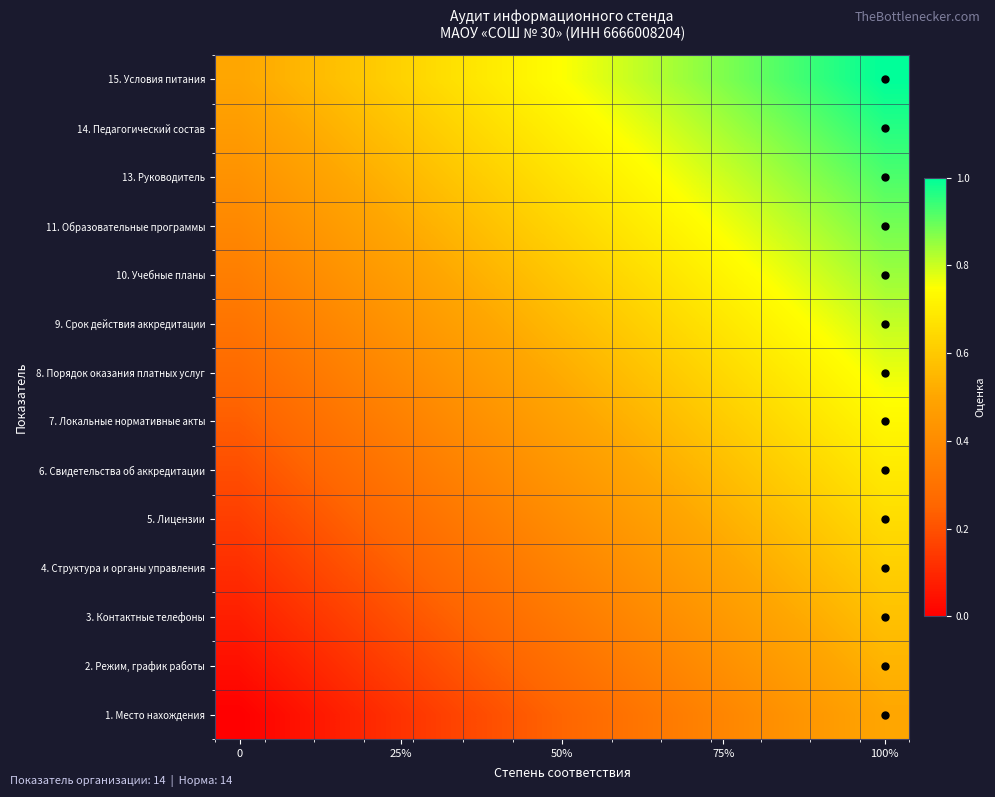

Reading left to right, what are all the values shown in this chart?

15. Условия питания: 0.5	0.5	0.6	0.6	0.7	0.7	0.7	0.8	0.8	0.8	0.9	0.9	1.0	1.0
14. Педагогический состав: 0.5	0.5	0.5	0.6	0.6	0.7	0.7	0.7	0.8	0.8	0.8	0.9	0.9	1.0
13. Руководитель: 0.4	0.5	0.5	0.5	0.6	0.6	0.7	0.7	0.7	0.8	0.8	0.8	0.9	0.9
11. Образовательные программы: 0.4	0.4	0.5	0.5	0.5	0.6	0.6	0.7	0.7	0.7	0.8	0.8	0.8	0.9
10. Учебные планы: 0.3	0.4	0.4	0.5	0.5	0.5	0.6	0.6	0.7	0.7	0.7	0.8	0.8	0.8
9. Срок действия аккредитации: 0.3	0.3	0.4	0.4	0.5	0.5	0.5	0.6	0.6	0.7	0.7	0.7	0.8	0.8
8. Порядок оказания платных услуг: 0.3	0.3	0.3	0.4	0.4	0.5	0.5	0.5	0.6	0.6	0.7	0.7	0.7	0.8
7. Локальные нормативные акты: 0.2	0.3	0.3	0.3	0.4	0.4	0.5	0.5	0.5	0.6	0.6	0.7	0.7	0.7
6. Свидетельства об аккредитации: 0.2	0.2	0.3	0.3	0.3	0.4	0.4	0.5	0.5	0.5	0.6	0.6	0.7	0.7
5. Лицензии: 0.2	0.2	0.2	0.3	0.3	0.3	0.4	0.4	0.5	0.5	0.5	0.6	0.6	0.7
4. Структура и органы управления: 0.1	0.2	0.2	0.2	0.3	0.3	0.3	0.4	0.4	0.5	0.5	0.5	0.6	0.6
3. Контактные телефоны: 0.1	0.1	0.2	0.2	0.2	0.3	0.3	0.3	0.4	0.4	0.5	0.5	0.5	0.6
2. Режим, график работы: 0.0	0.1	0.1	0.2	0.2	0.2	0.3	0.3	0.3	0.4	0.4	0.5	0.5	0.5
1. Место нахождения: 0.0	0.0	0.1	0.1	0.2	0.2	0.2	0.3	0.3	0.3	0.4	0.4	0.5	0.5